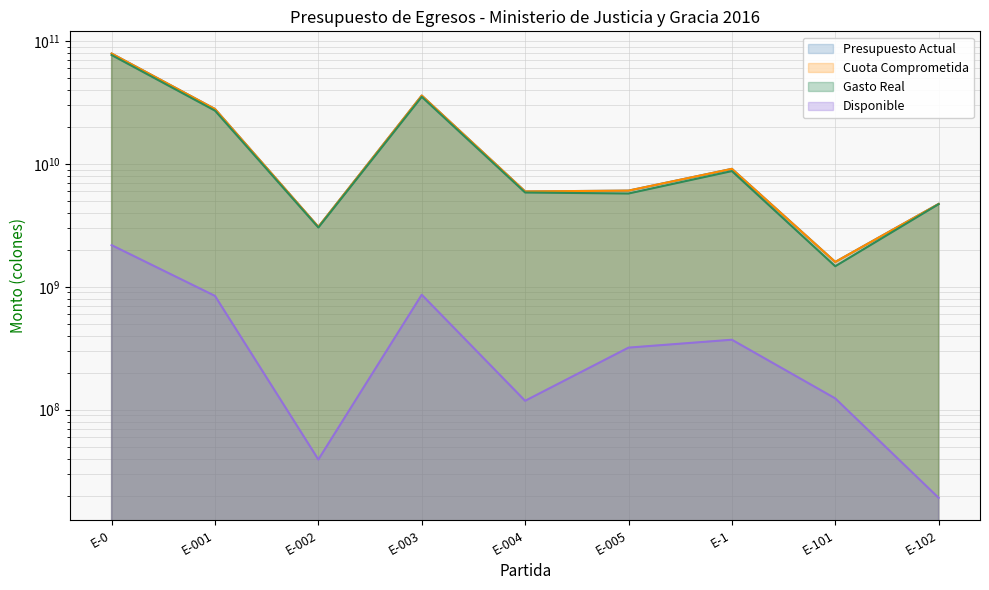

True or false: Gasto Real and Cuota Comprometida cross at least once.

False